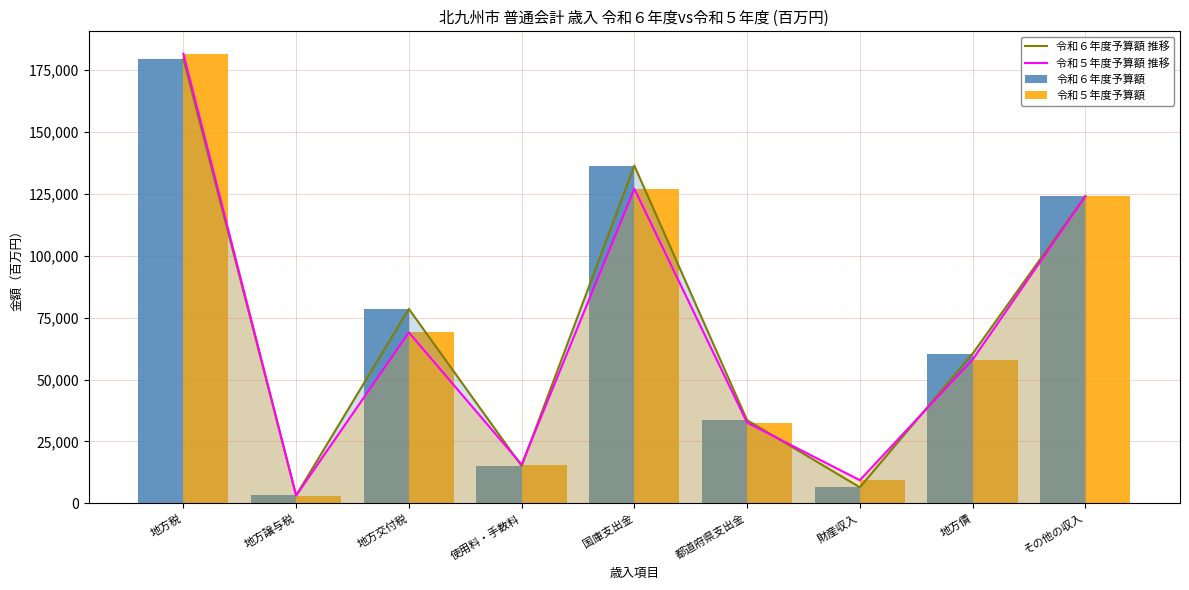

What is the minimum value shown in the chart?

3165